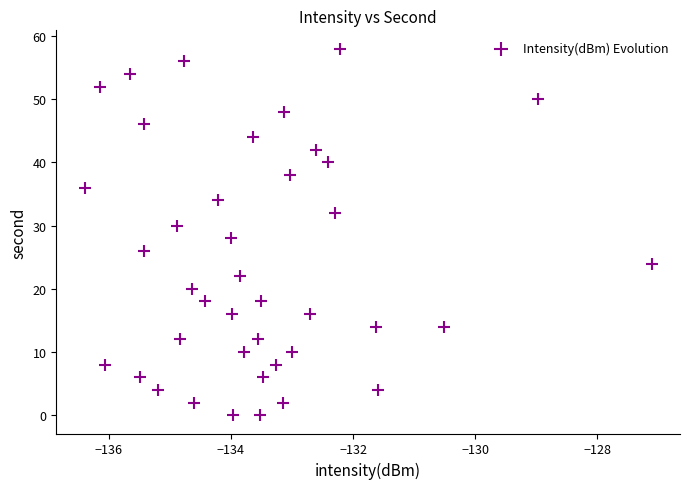

What is the range of Y values (max minus min)?

58